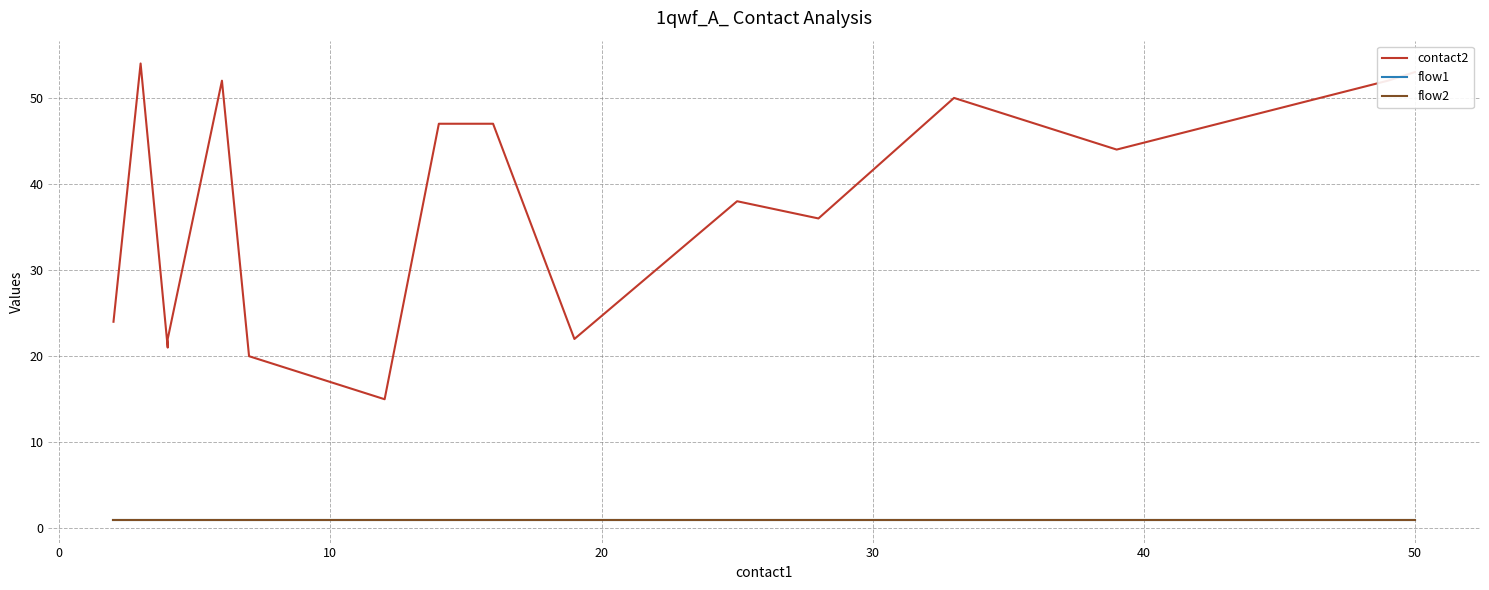

Is the value of contact2 at 15 greater than the value of flow2 at 50?

Yes